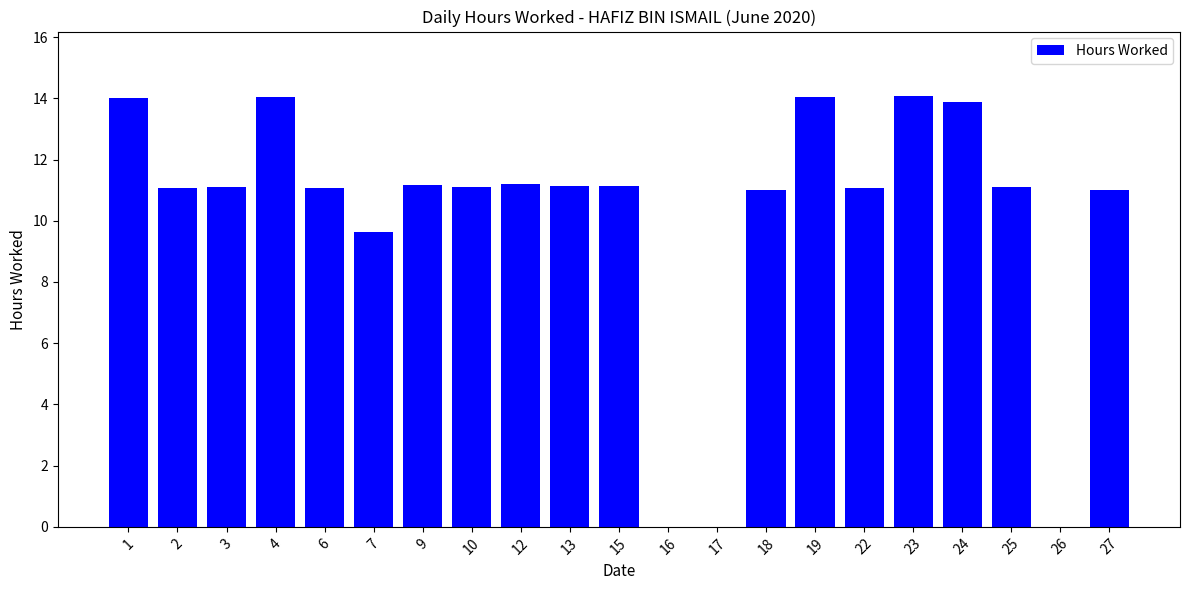

What is the ratio of the value at 24 to the value at 12?

1.2